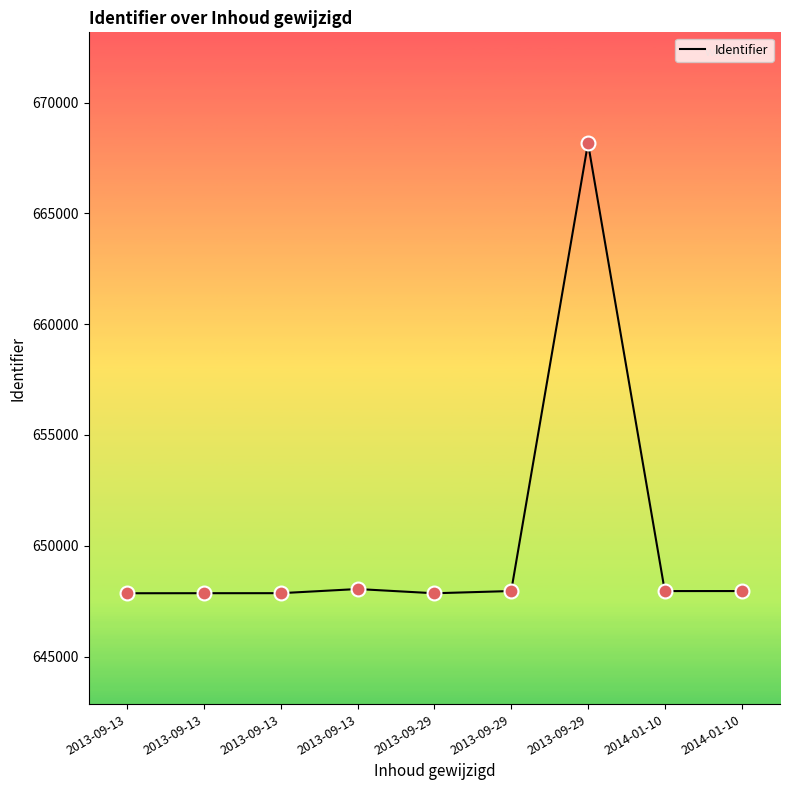

Between 2013-09-13 and 2013-09-13, which is larger?

2013-09-13